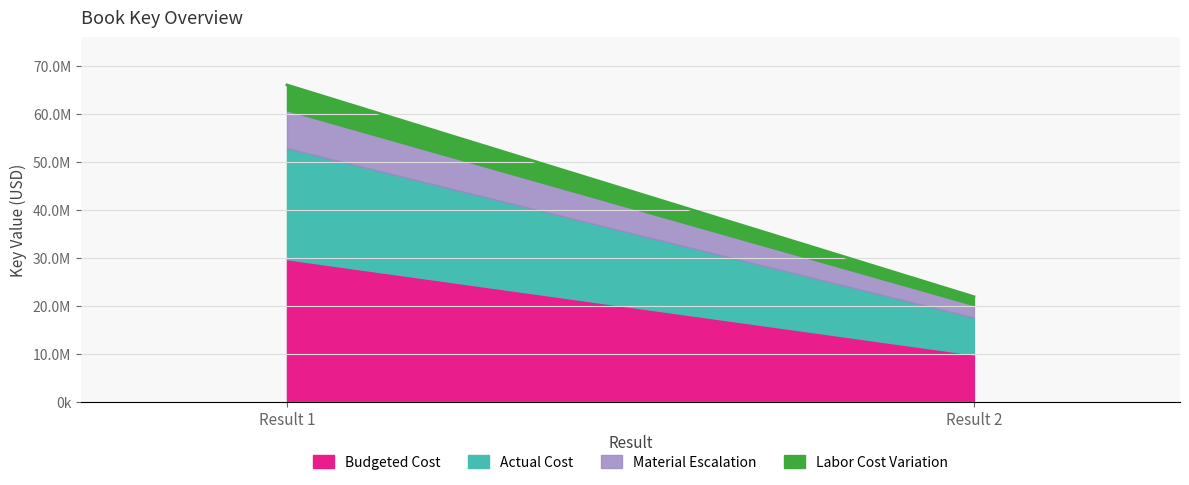

Does the chart have visible grid lines?

Yes